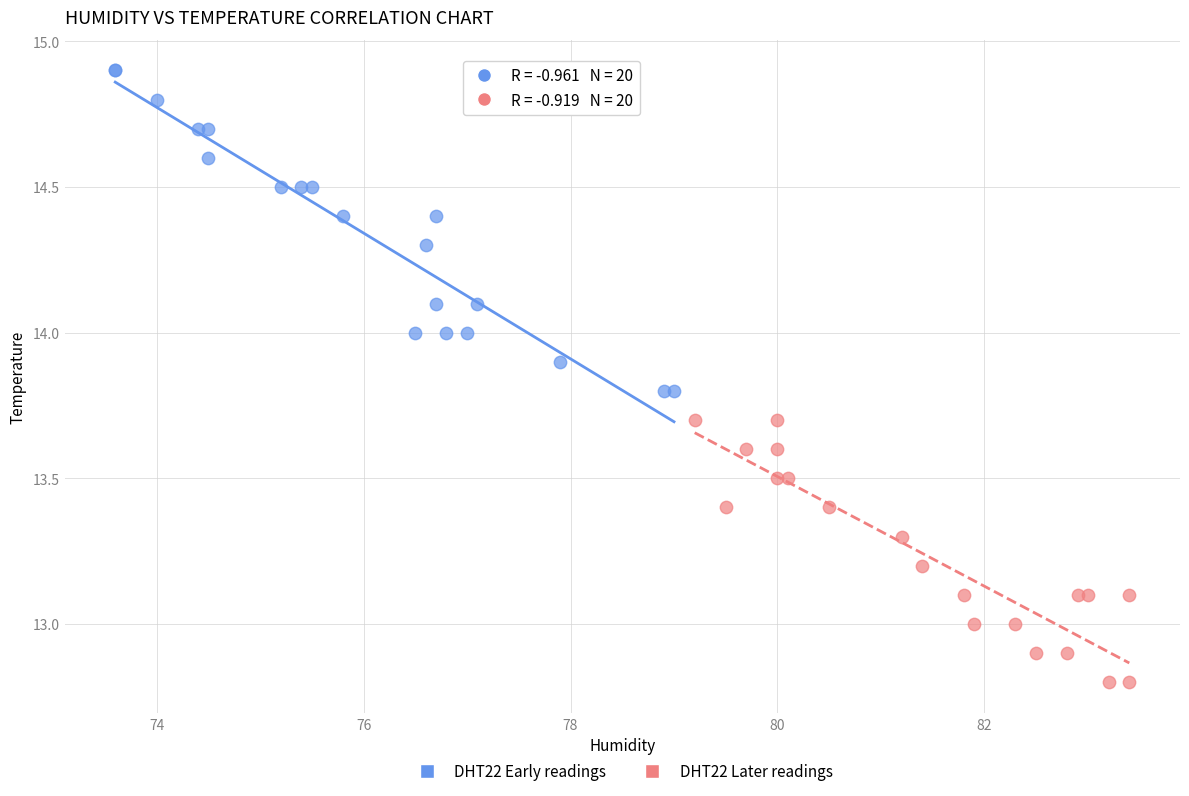

Which series contains the highest Y value?

DHT22 Early readings